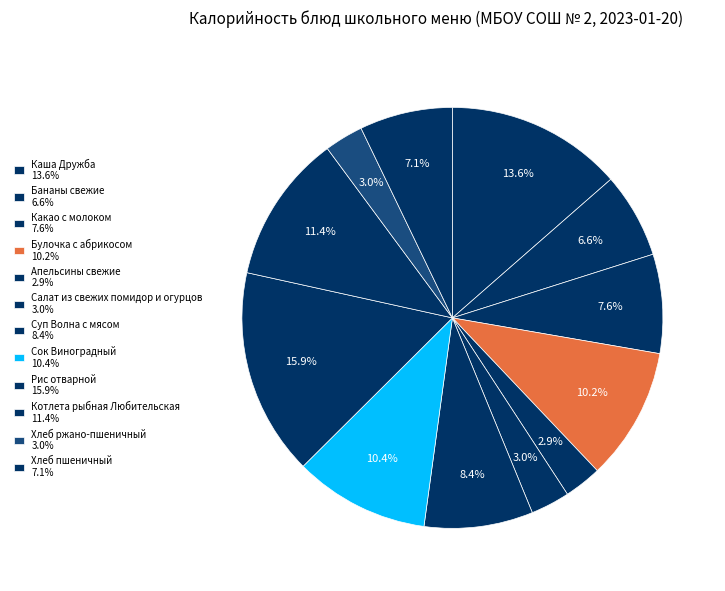

To the nearest percent, what portion does Каша Дружба represent?

14%